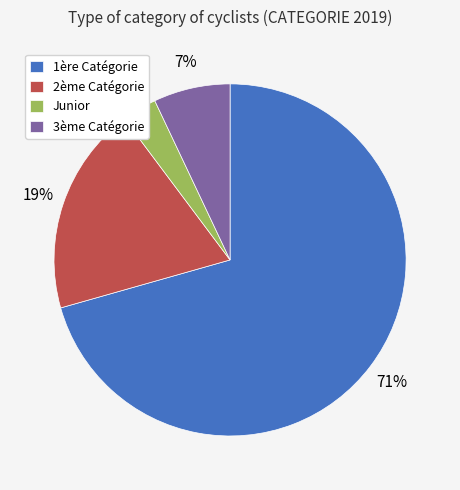

Do 1ère Catégorie and Junior together represent more than half of the pie?

Yes